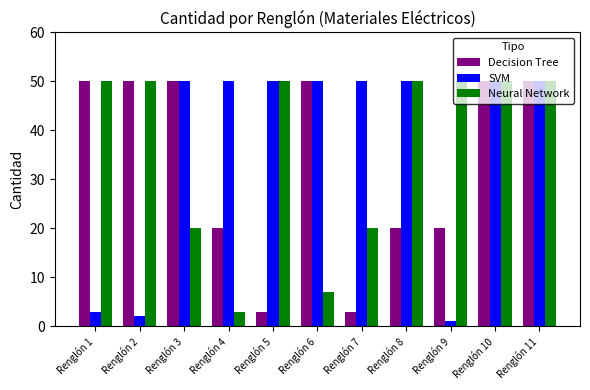

Count the number of categories in the chart.

11